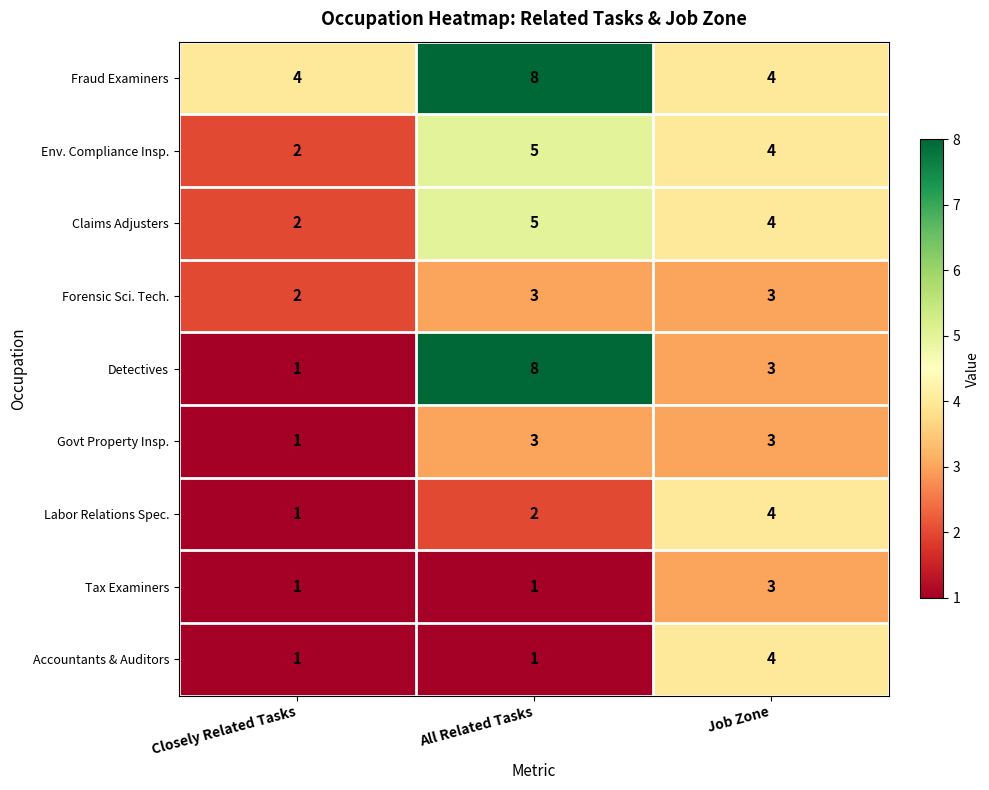

Reading left to right, what are all the values shown in this chart?

Fraud Examiners: Closely Related Tasks=4	All Related Tasks=8	Job Zone=4
Env. Compliance Insp.: Closely Related Tasks=2	All Related Tasks=5	Job Zone=4
Claims Adjusters: Closely Related Tasks=2	All Related Tasks=5	Job Zone=4
Forensic Sci. Tech.: Closely Related Tasks=2	All Related Tasks=3	Job Zone=3
Detectives: Closely Related Tasks=1	All Related Tasks=8	Job Zone=3
Govt Property Insp.: Closely Related Tasks=1	All Related Tasks=3	Job Zone=3
Labor Relations Spec.: Closely Related Tasks=1	All Related Tasks=2	Job Zone=4
Tax Examiners: Closely Related Tasks=1	All Related Tasks=1	Job Zone=3
Accountants & Auditors: Closely Related Tasks=1	All Related Tasks=1	Job Zone=4